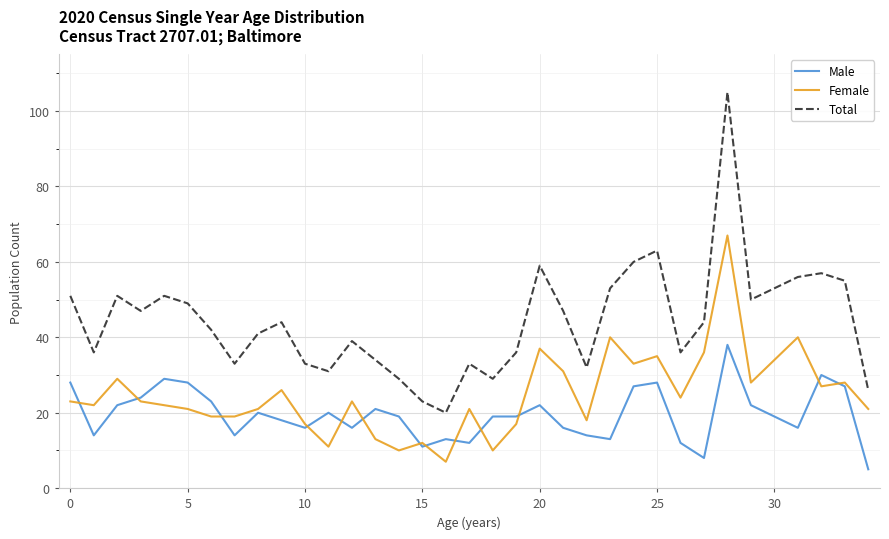

Which series has the widest spread of values?

Total